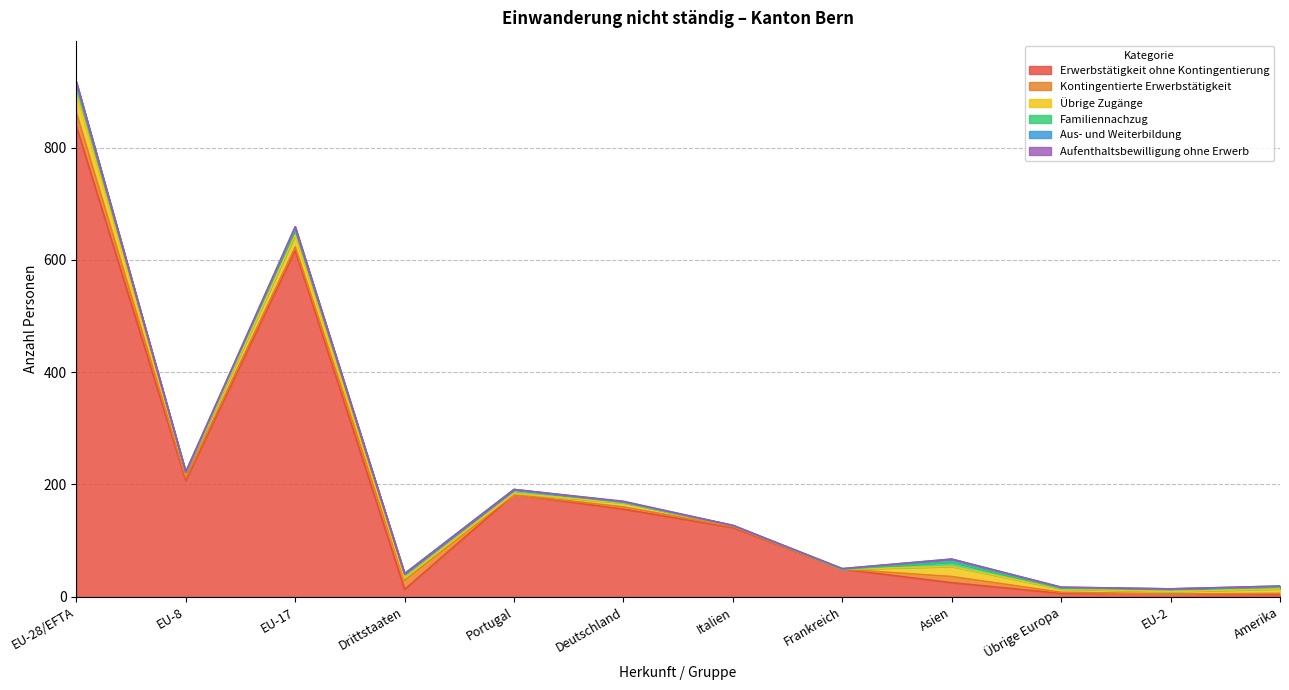

What is the difference between the maximum and second lowest values in the Erwerbstätigkeit ohne Kontingentierung series?

833